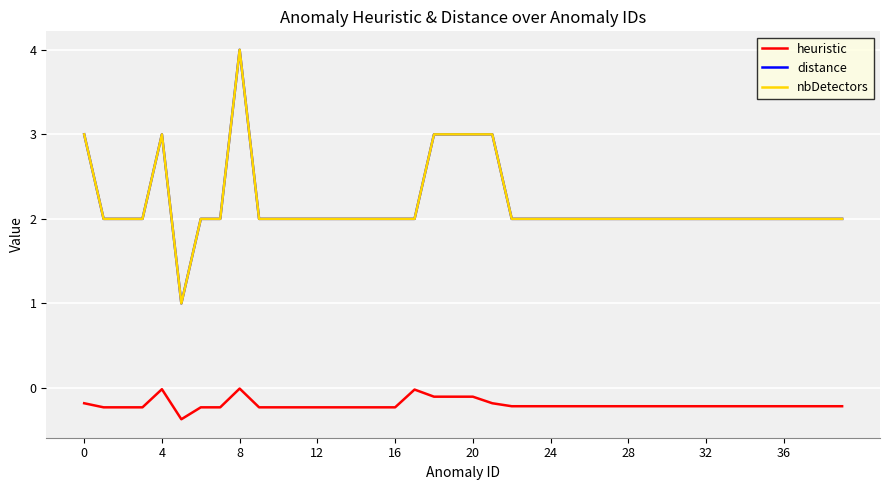

Does the chart have visible grid lines?

Yes